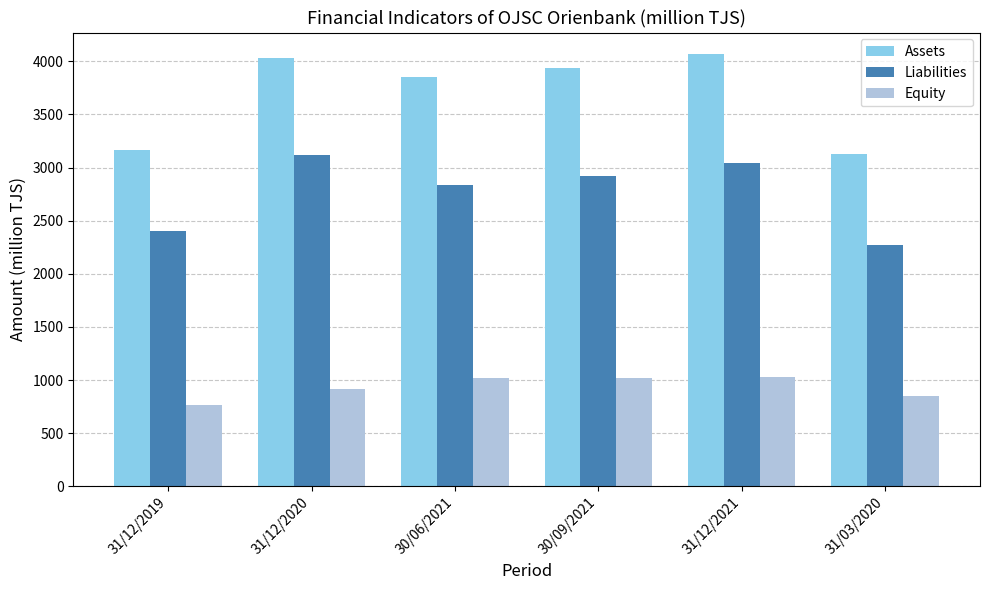

What is the value of the Equity bar at the 6th from the left?

852.8